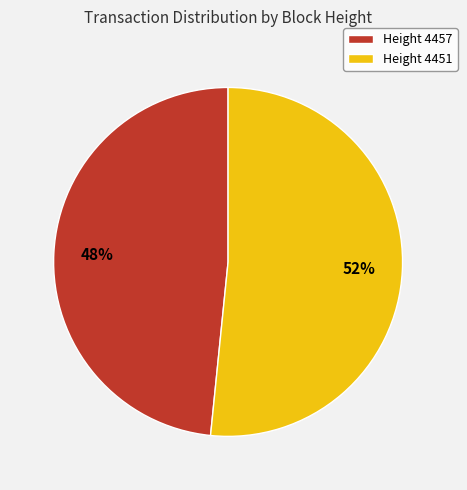

To the nearest percent, what is the average slice percentage?

50%